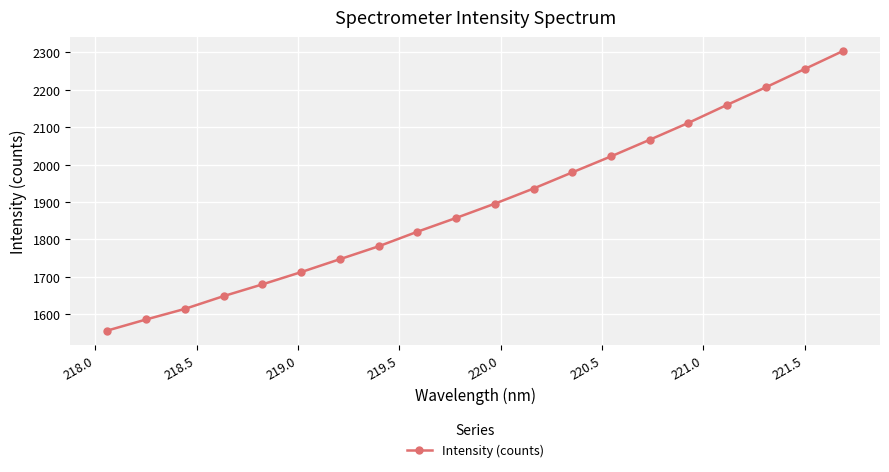

What is the difference between the second highest and second lowest values?

669.1